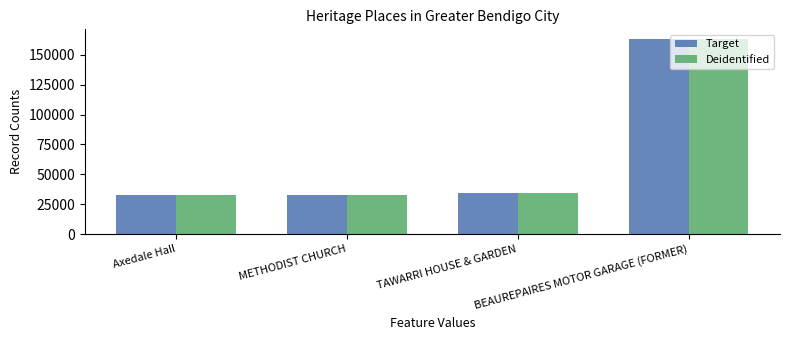

The Deidentified series shows 34324 at TAWARRI HOUSE & GARDEN. True or false?

True